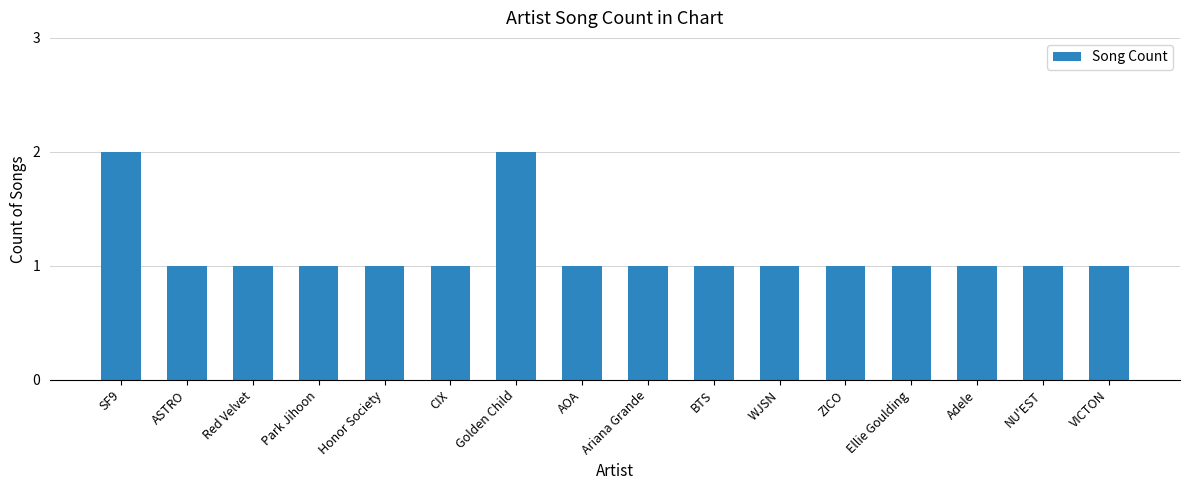

Reading left to right, what are all the values shown in this chart?

2	1	1	1	1	1	2	1	1	1	1	1	1	1	1	1